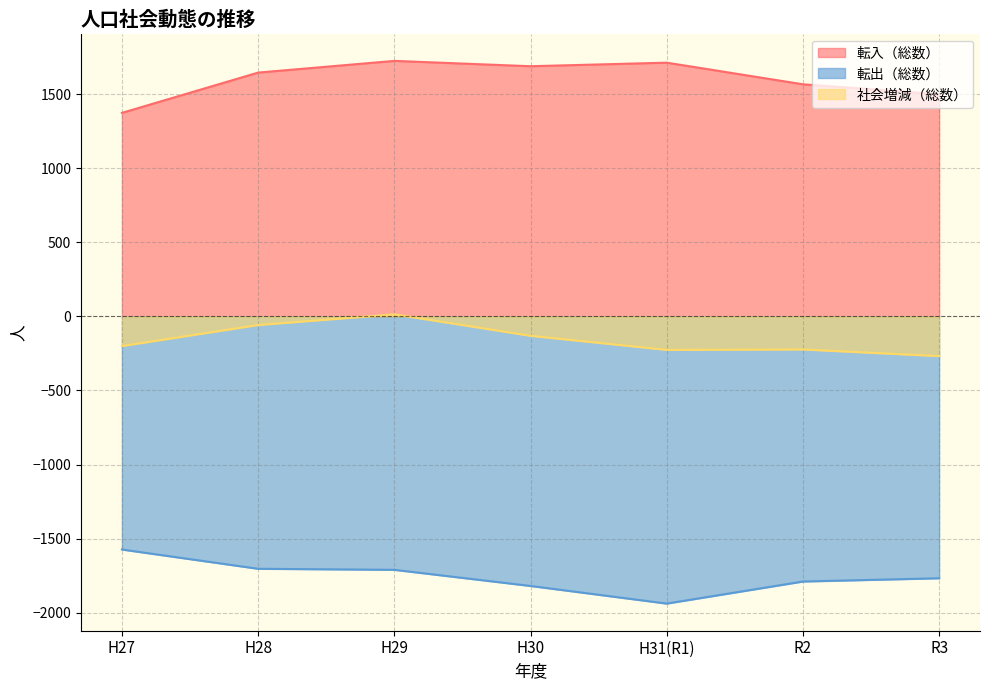

What is the difference between the 転入（総数） values at H29 and H31(R1)?

12